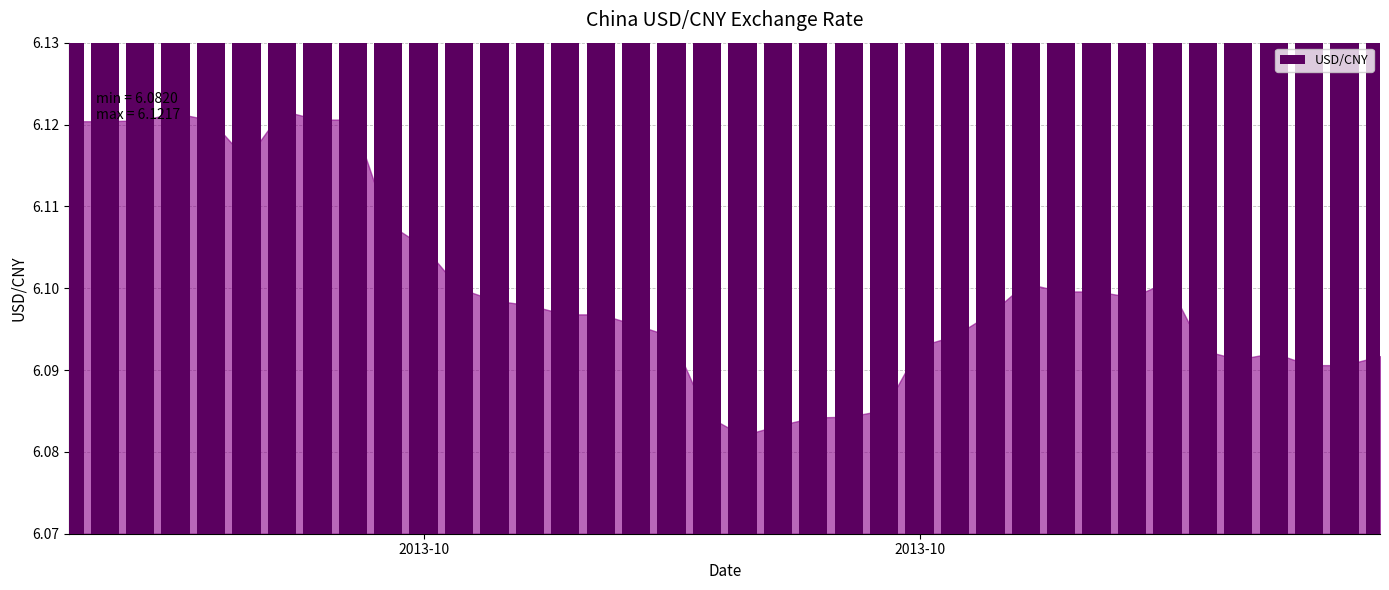

The chart shows a value of 8.9 at 12. True or false?

False